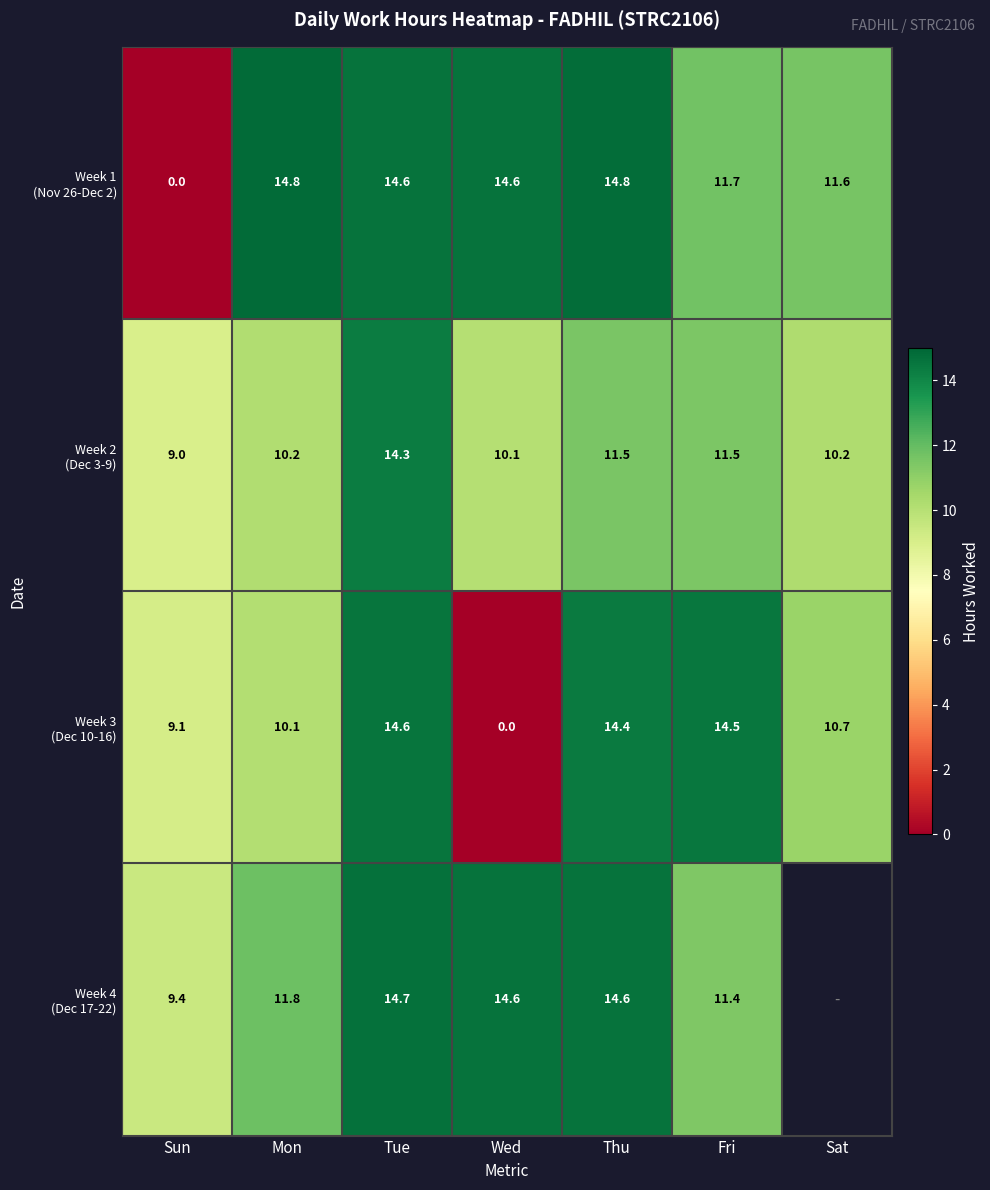

What is the spread (max minus min) of values at Sun?

9.4